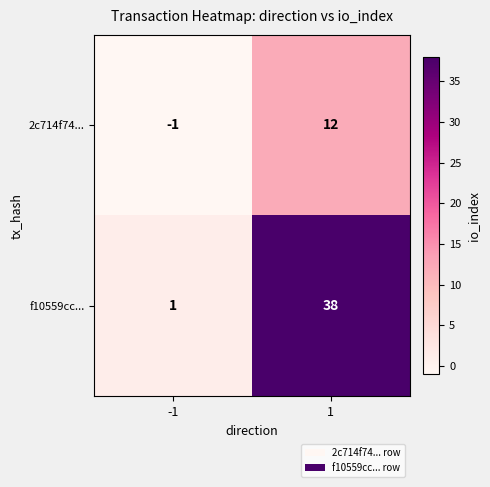

Between -1 and 1, which series saw the biggest shift?

f10559cc...